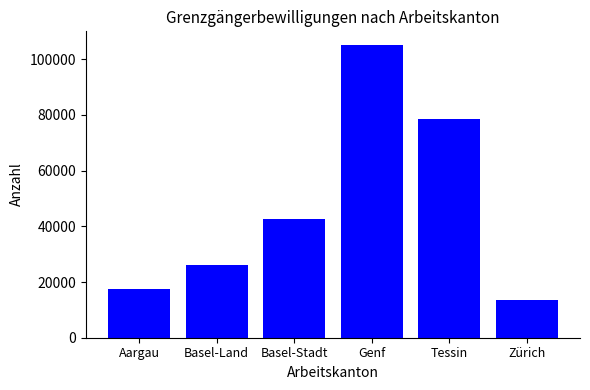

What value does the data have at Basel-Land, to the nearest 50?

25950